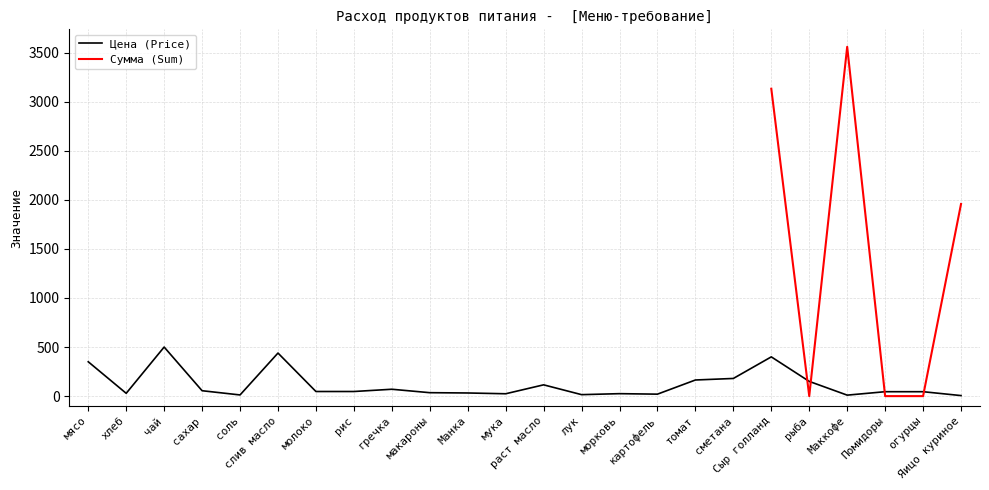

What is the approximate value at чай?

500.0